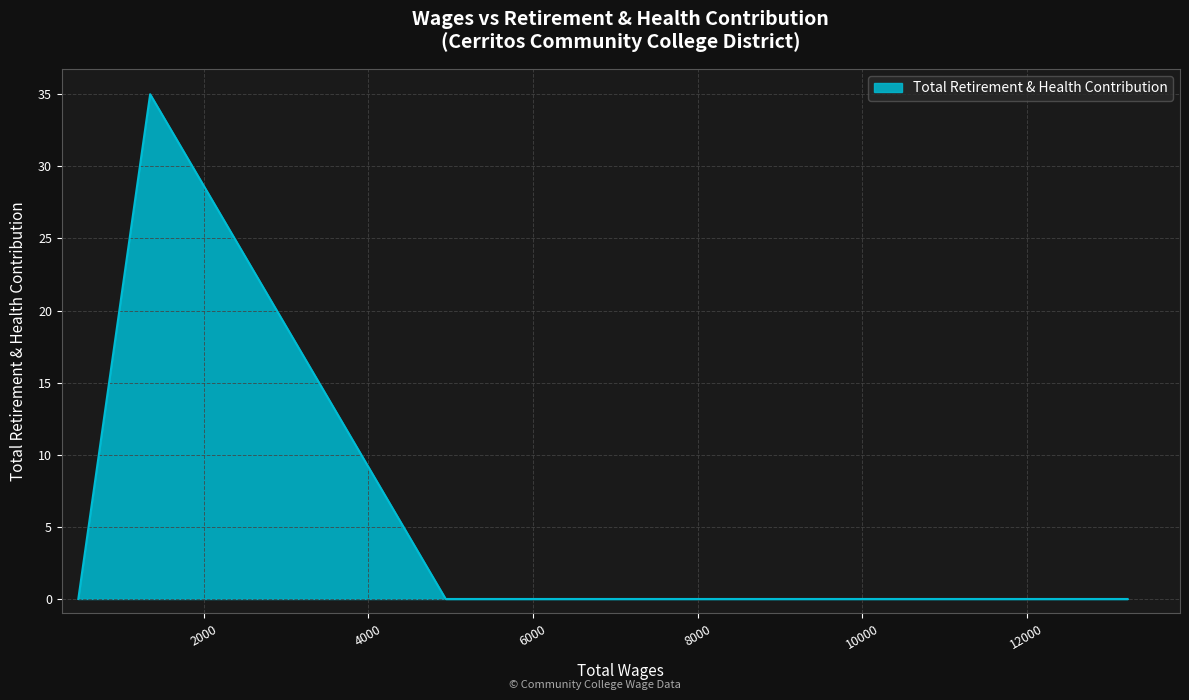

What is the maximum value shown in the chart?

35